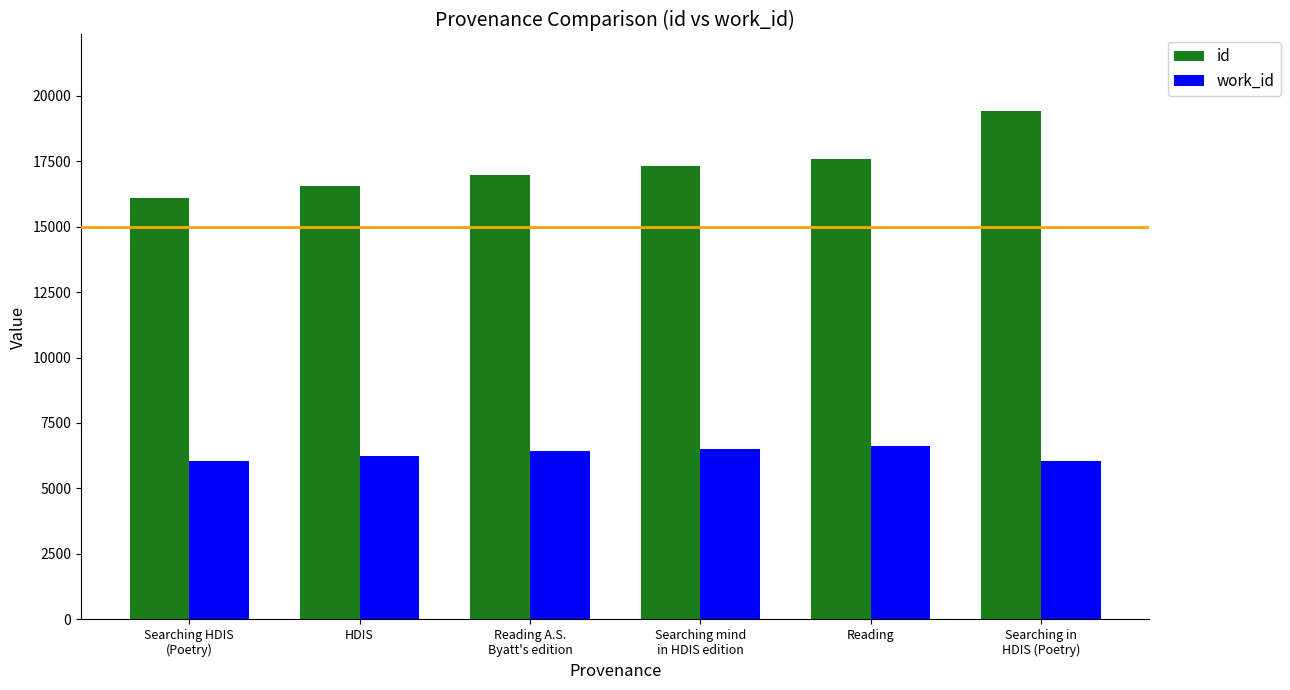

What are all the series names shown in the legend?

id, work_id